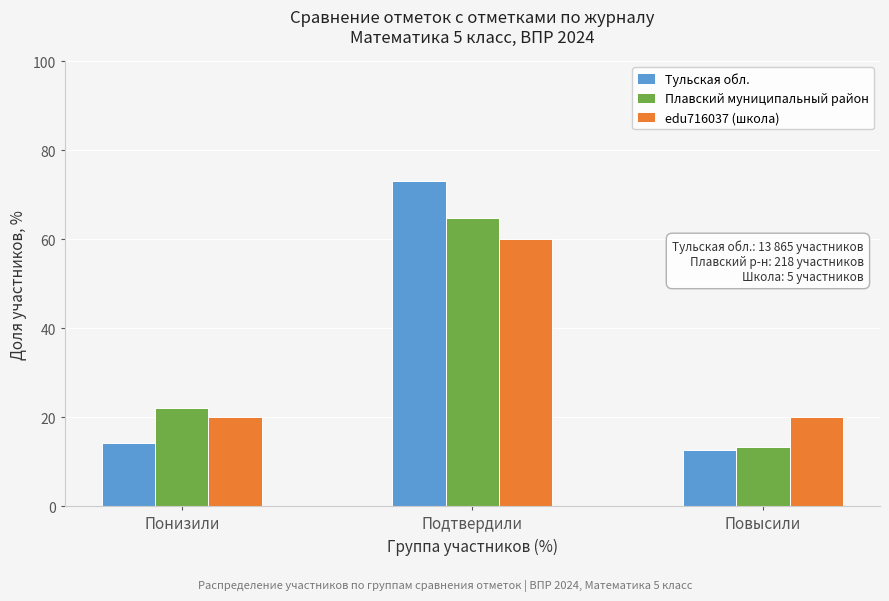

Reading right to left, transcribe all the data shown in this chart.

Тульская обл.: 12.7	73.0	14.3
Плавский муниципальный район: 13.3	64.7	22.0
edu716037 (школа): 20.0	60.0	20.0